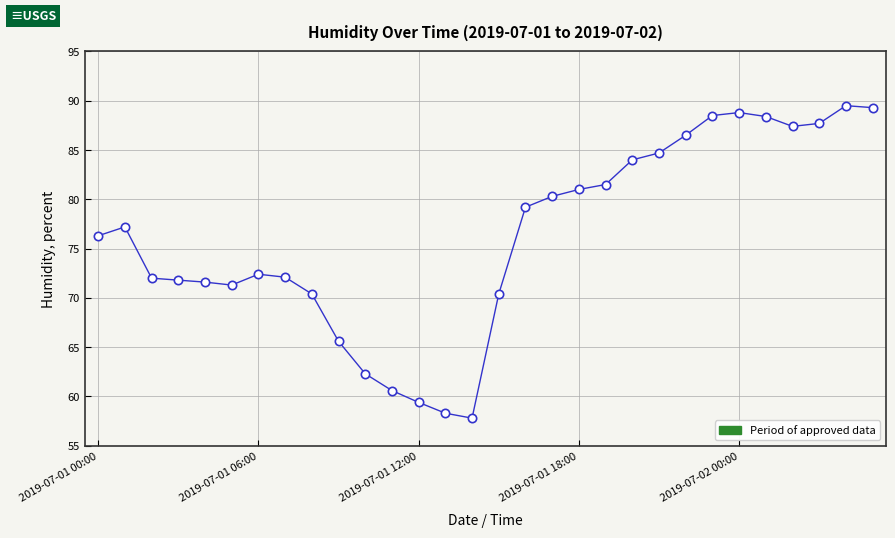

What is the value of the 21st point from the left?

84.0